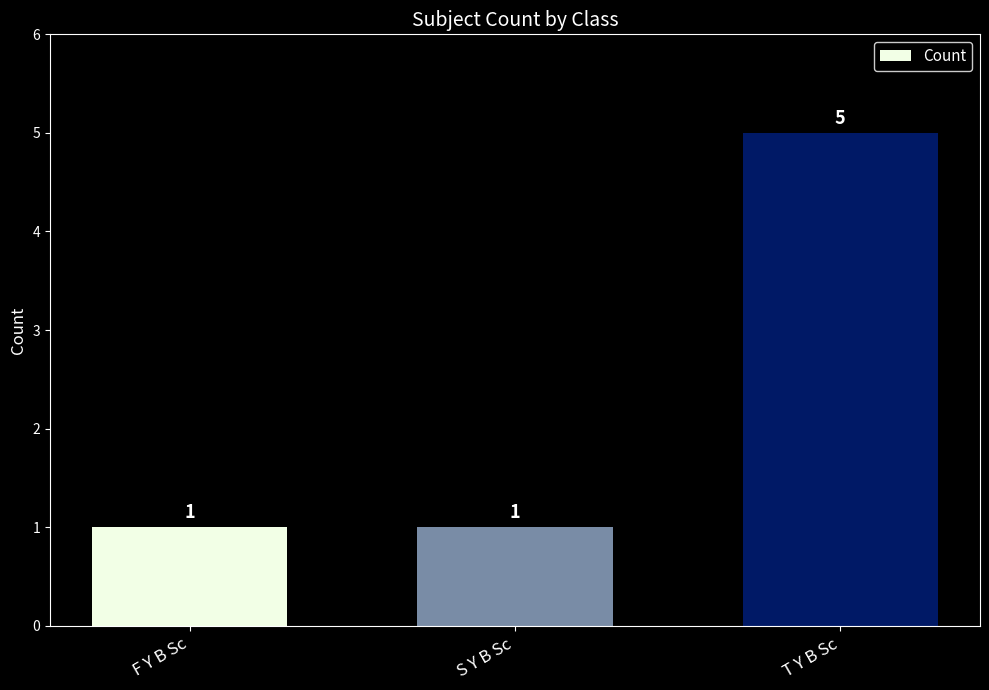

Reading left to right, transcribe all the data shown in this chart.

F Y B Sc=1	S Y B Sc=1	T Y B Sc=5